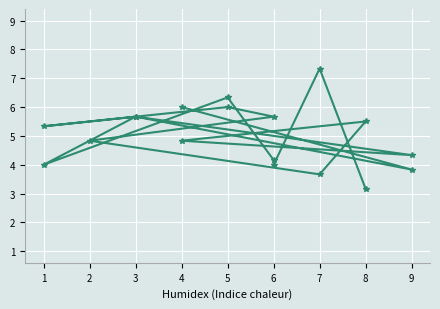

True or false: col_2 has more than 0 points higher than both neighbors.

True